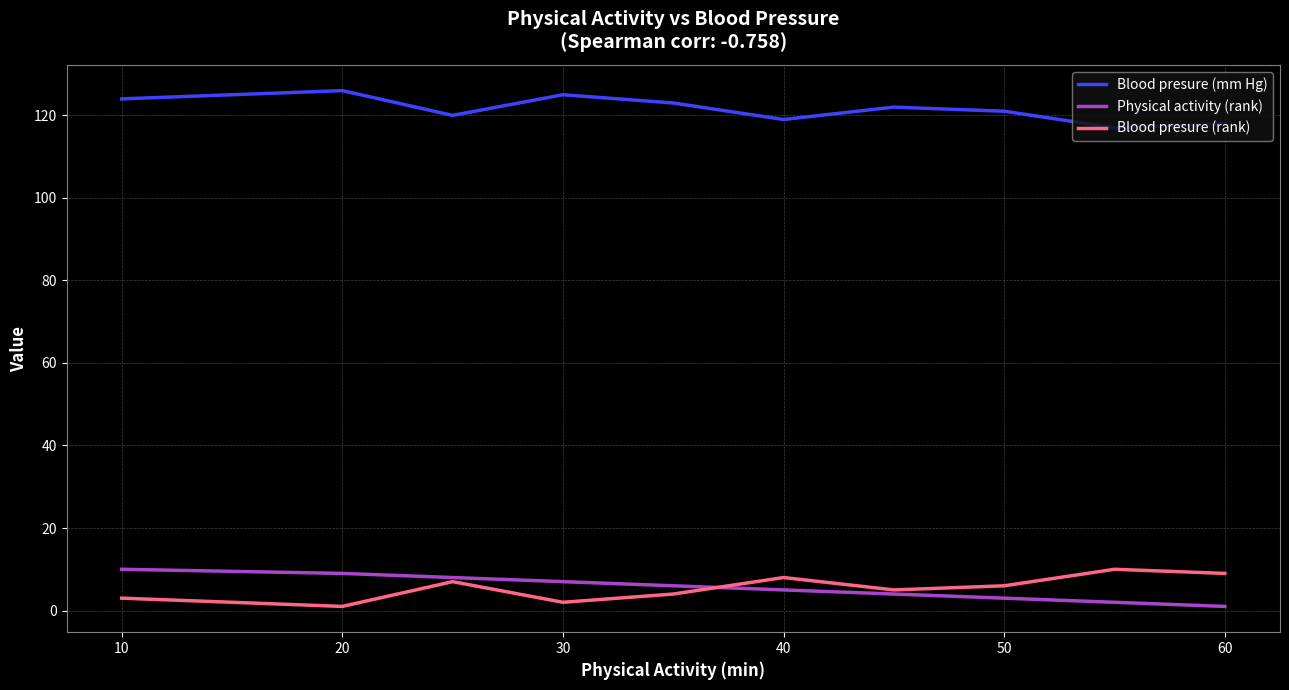

True or false: Blood presure (mm Hg) and Blood presure (rank) cross at least once.

False